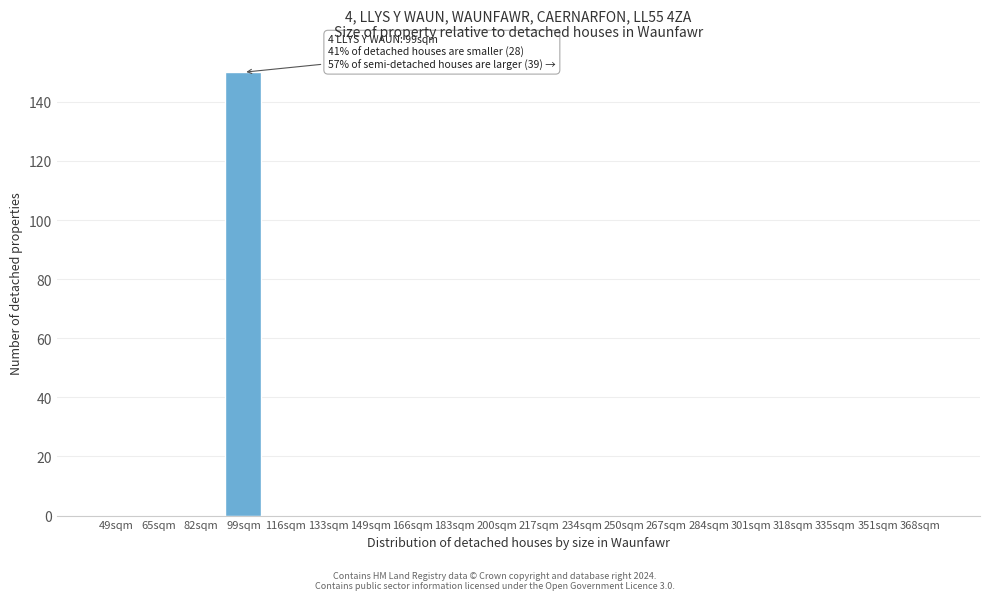

Reading left to right, extract all data points from this chart.

49sqm=0	65sqm=0	82sqm=0	99sqm=150	116sqm=0	133sqm=0	149sqm=0	166sqm=0	183sqm=0	200sqm=0	217sqm=0	234sqm=0	250sqm=0	267sqm=0	284sqm=0	301sqm=0	318sqm=0	335sqm=0	351sqm=0	368sqm=0